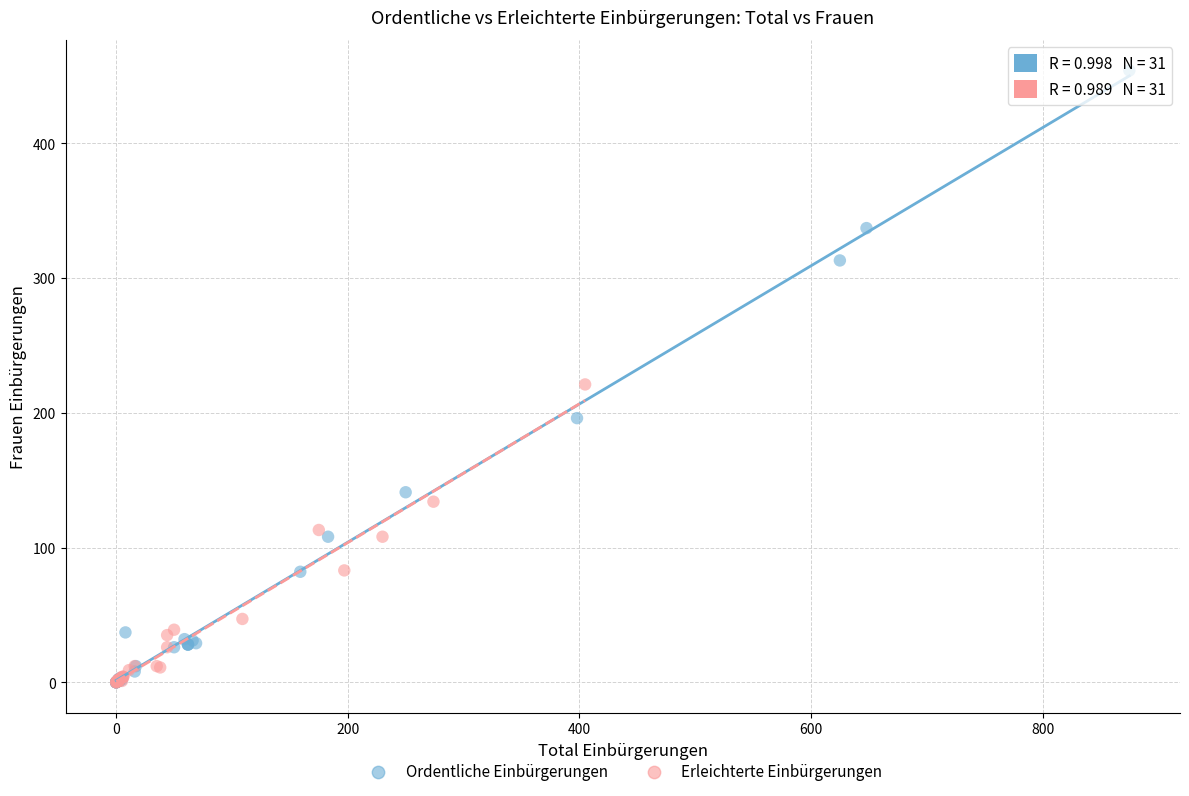

Which series reaches the maximum Y coordinate?

Ordentliche Einbürgerungen